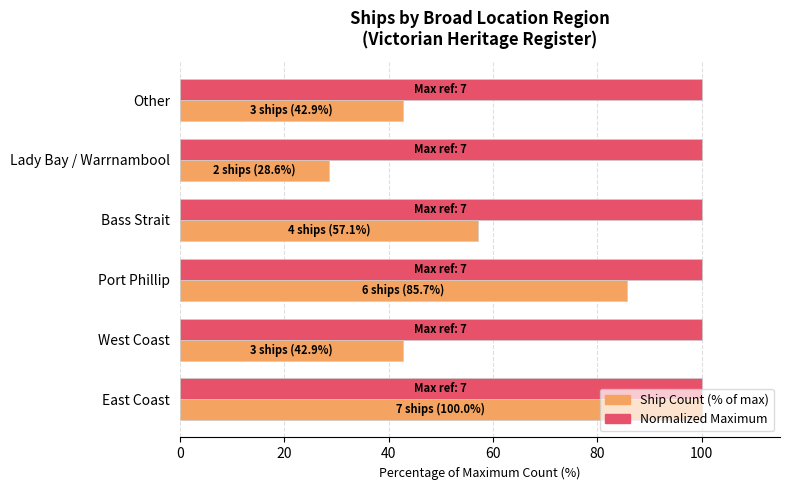

What is the minimum value shown in the chart?

28.6